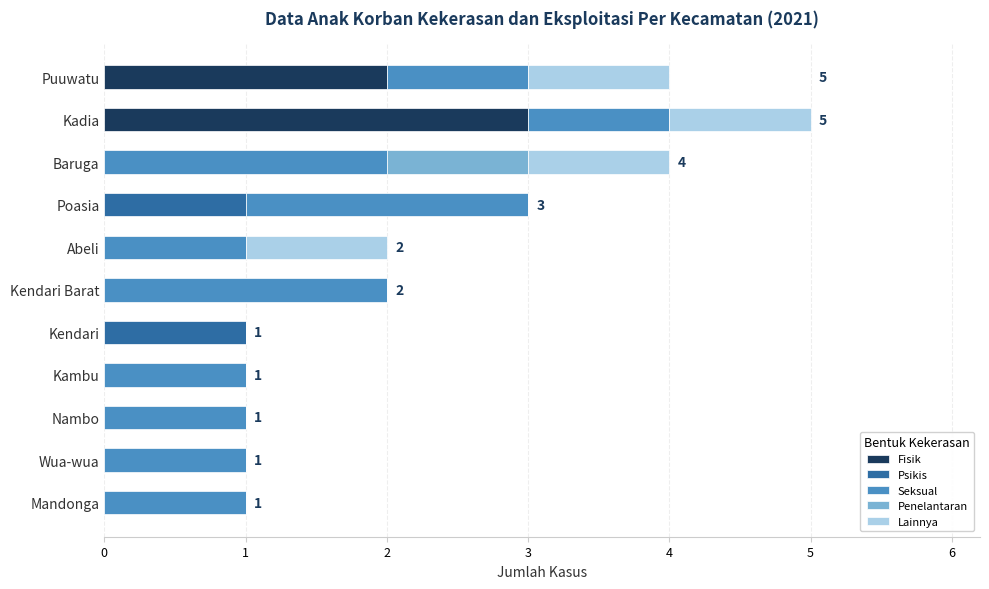

At which category is the sum across all series the highest?

Kadia